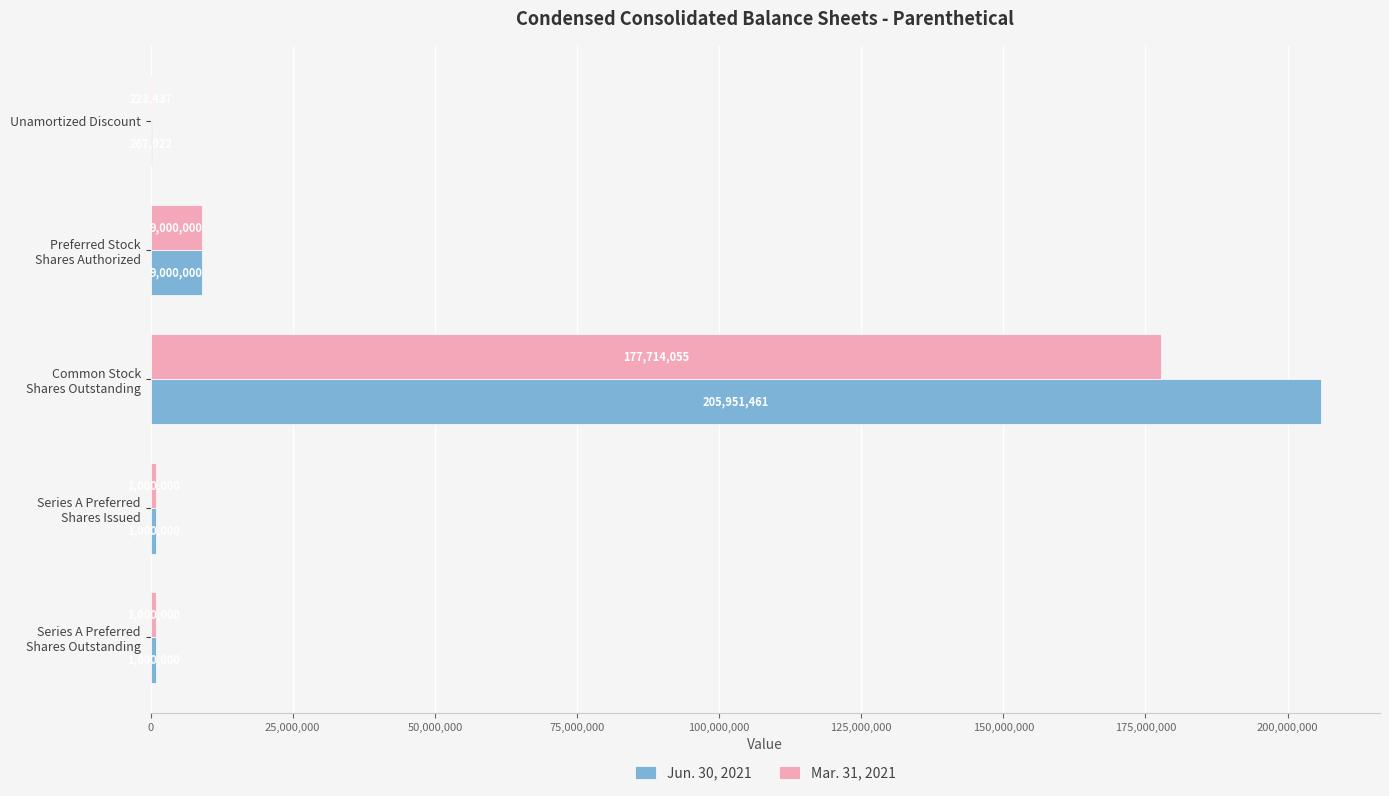

The Jun. 30, 2021 series shows 267022 at Unamortized Discount. True or false?

True